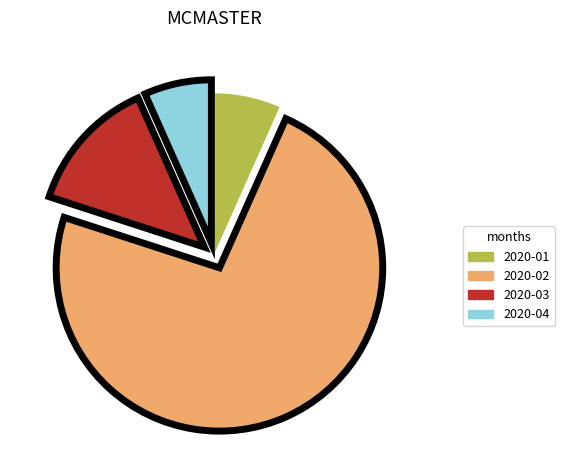

Is it true that 2020-02 is 80% of the pie?

False